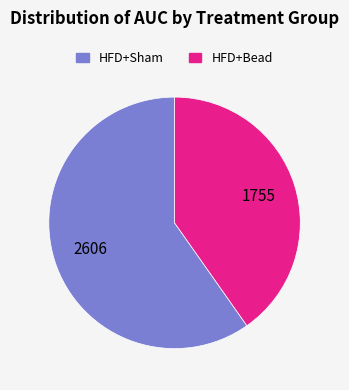

Is HFD+Sham the majority of the pie?

Yes